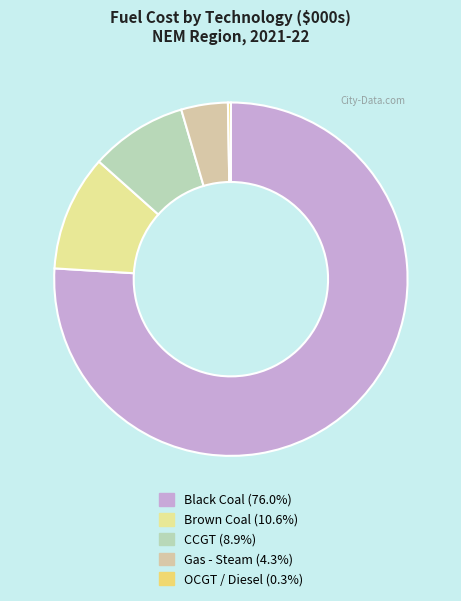

Is there a majority slice in this chart?

Yes